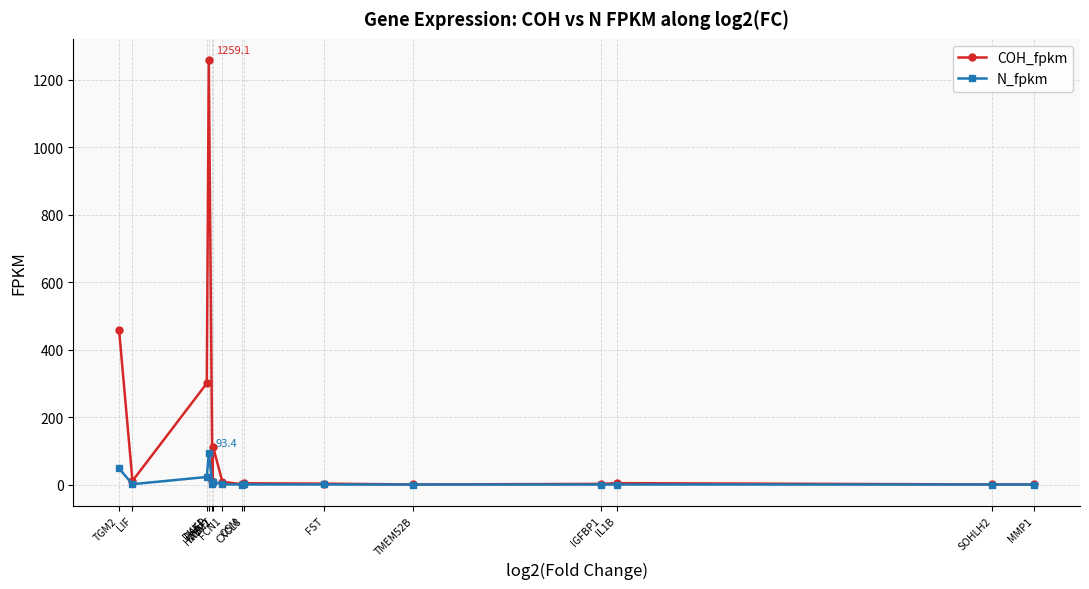

True or false: COH_fpkm and N_fpkm intersect in this chart.

False